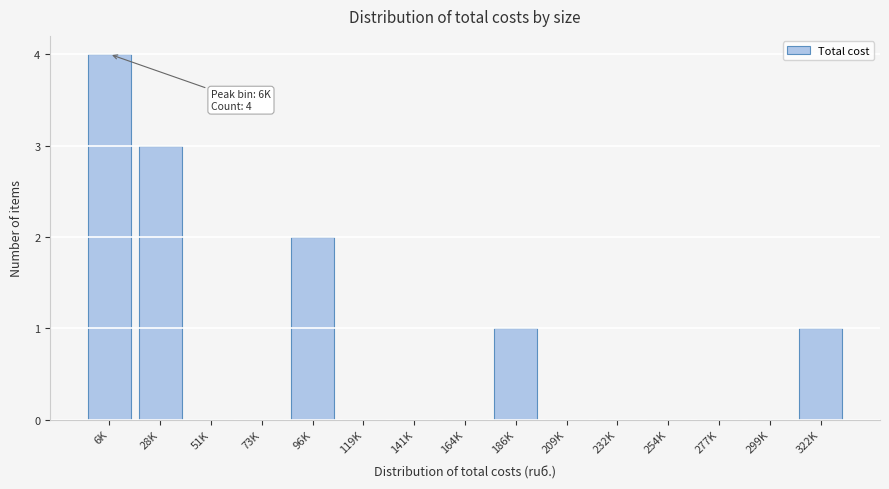

Reading left to right, extract all data points from this chart.

6K=4	28K=3	51K=0	73K=0	96K=2	119K=0	141K=0	164K=0	186K=1	209K=0	232K=0	254K=0	277K=0	299K=0	322K=1